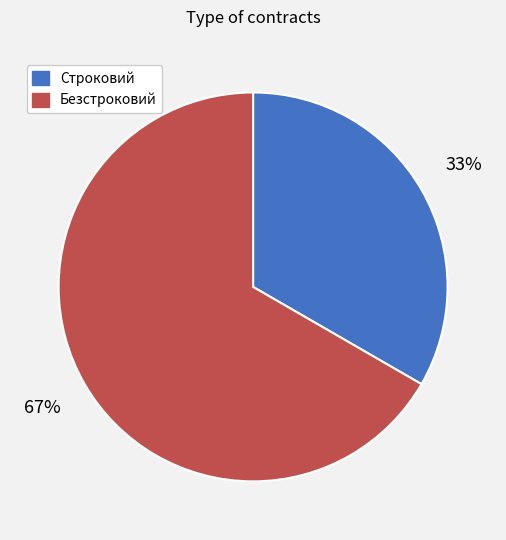

To the nearest percent, what percentage of the pie is Строковий?

33%